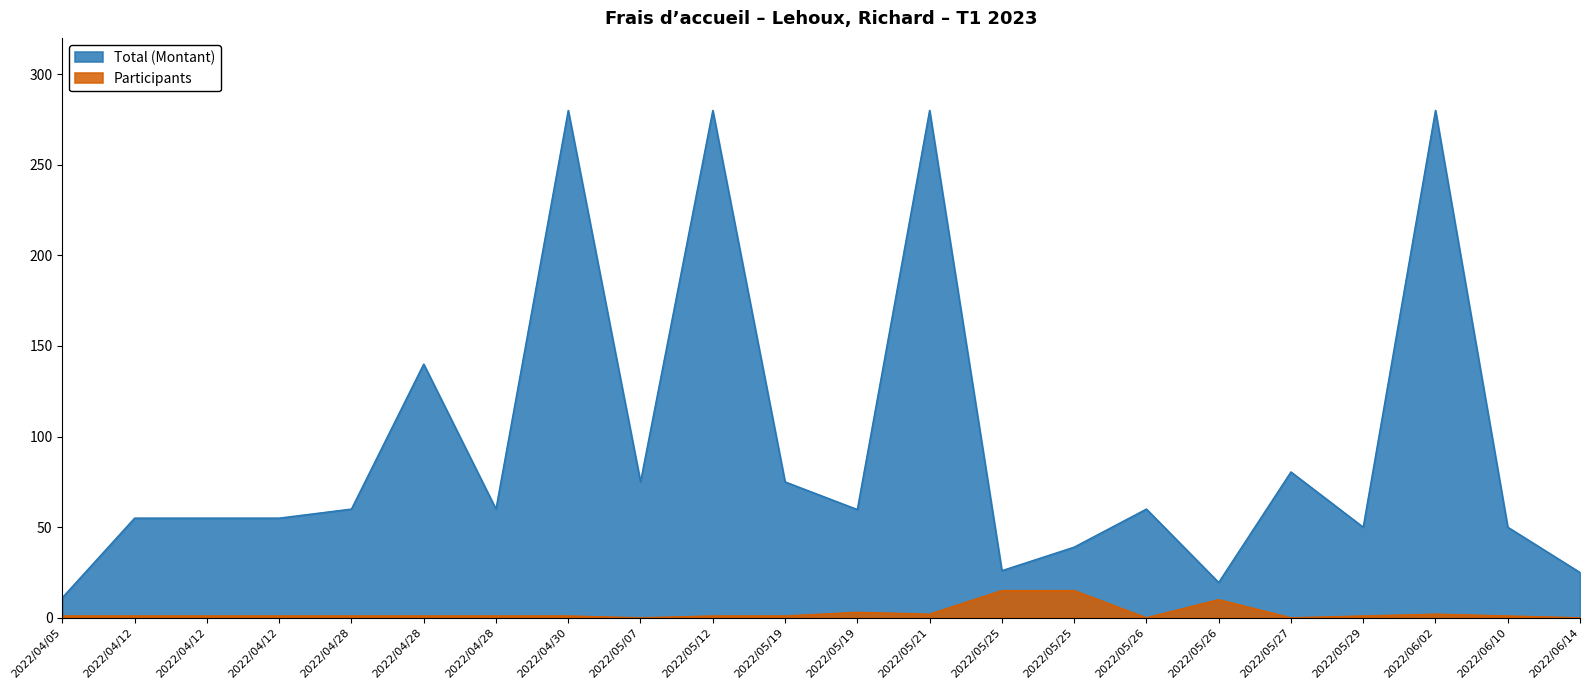

What is the total value across all series at 2022/05/26?

60.0